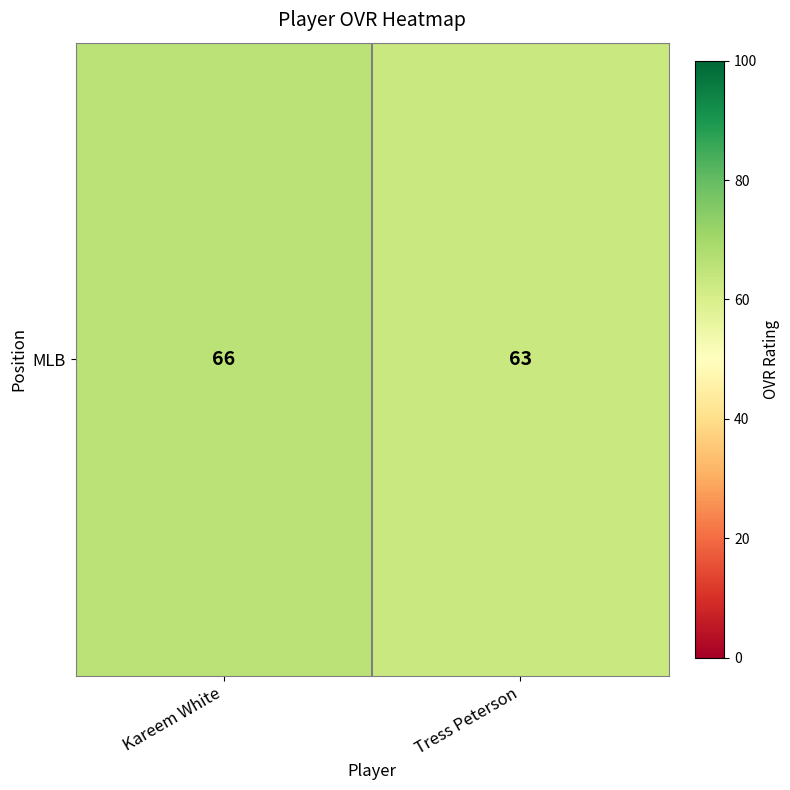

Read the value at Tress Peterson.

63